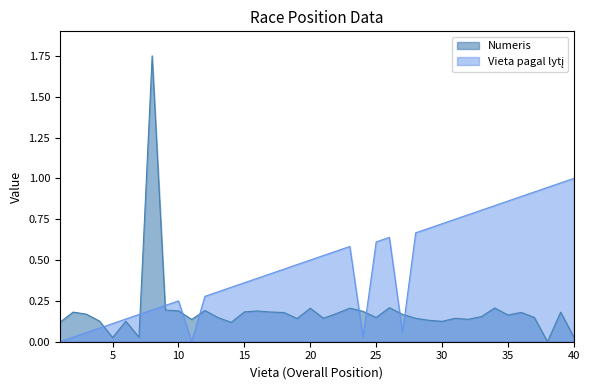

What is the maximum value shown in the chart?

1.8